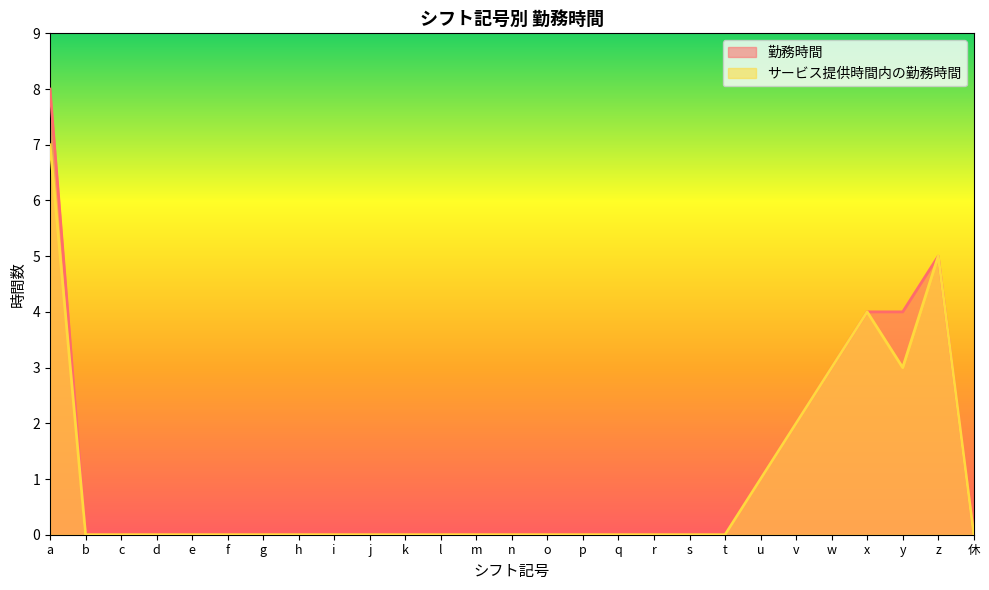

List the labels in order of 勤務時間 value, smallest first.

b, c, d, e, f, g, h, i, j, k, l, m, n, o, p, q, r, s, t, 休, u, v, w, x, y, z, a